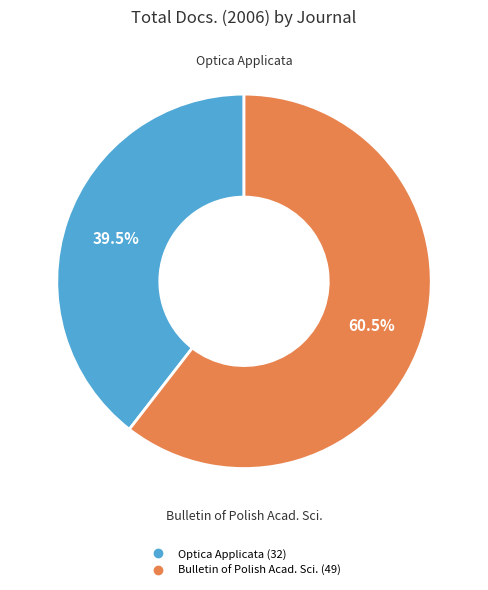

Does any single category account for the majority?

Yes